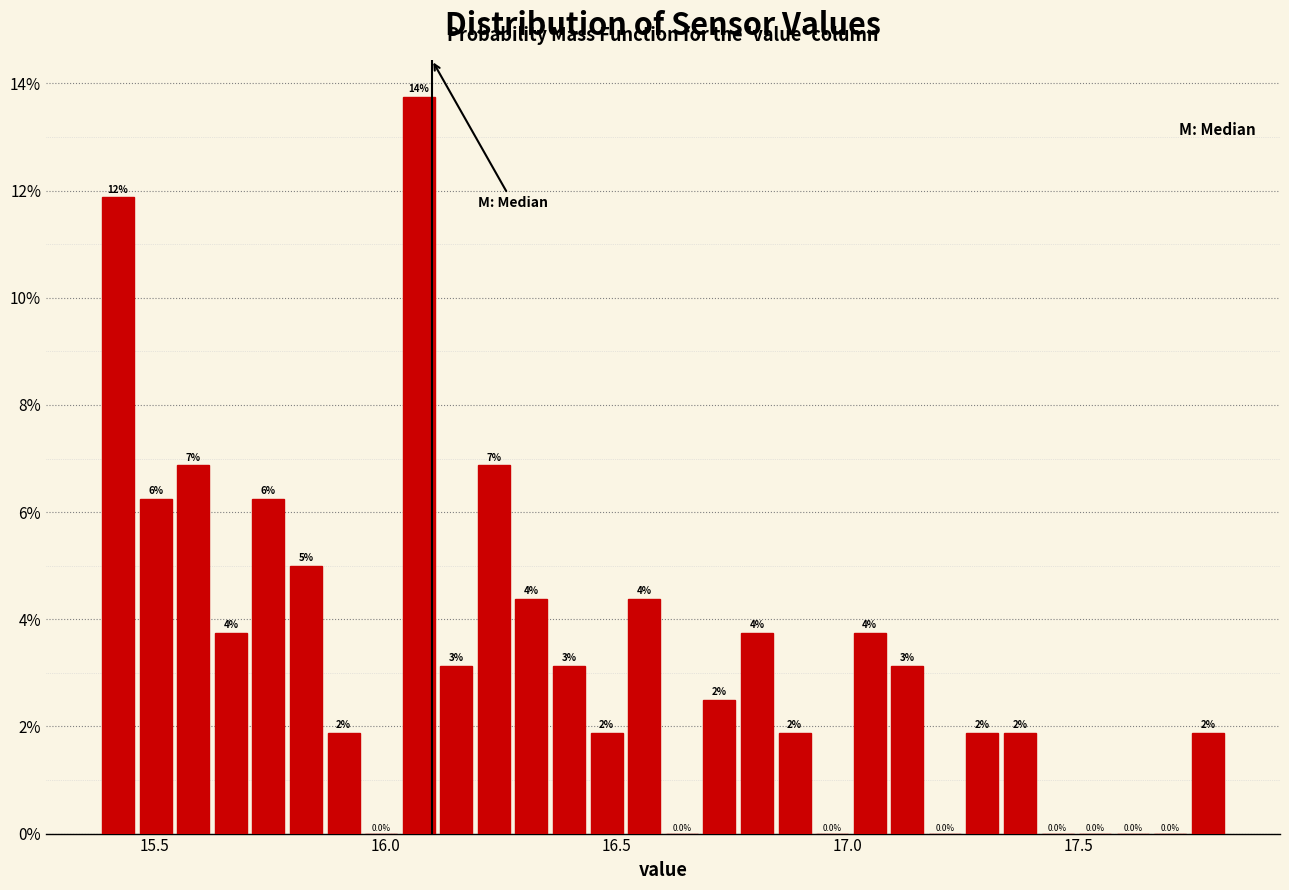

Around what value on the x-axis is the tallest bar? Give the approximate position of its centre, as read against the axis.

16.05